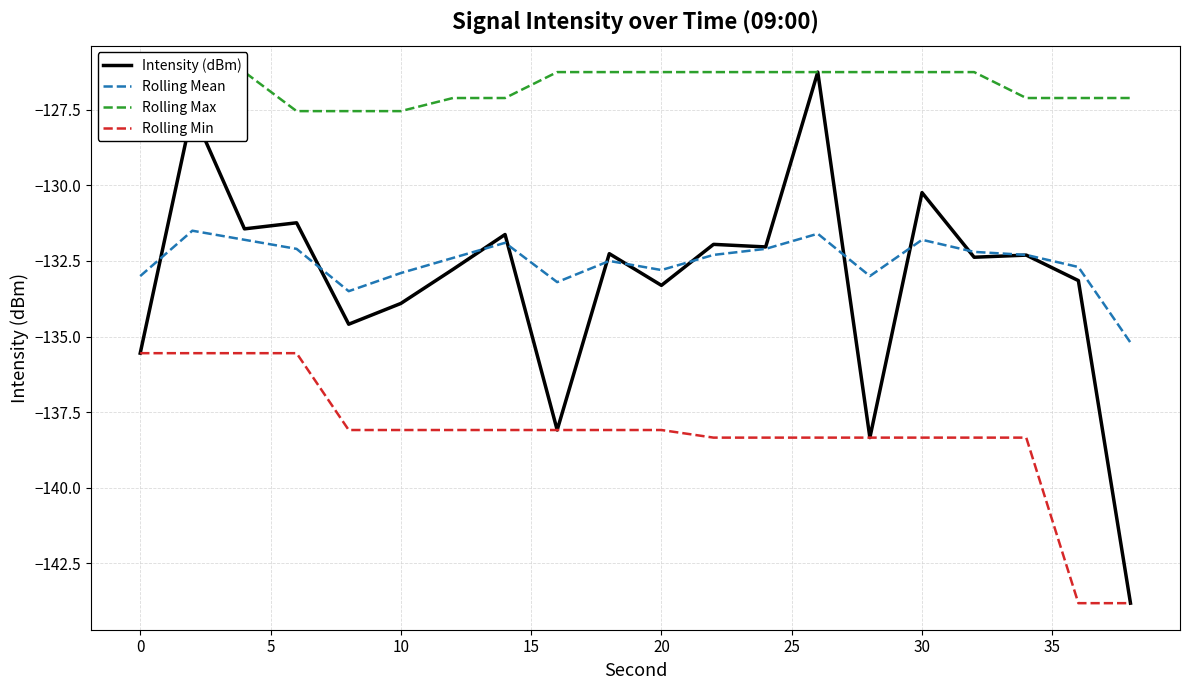

Which series has the largest total across all categories?

Rolling Max